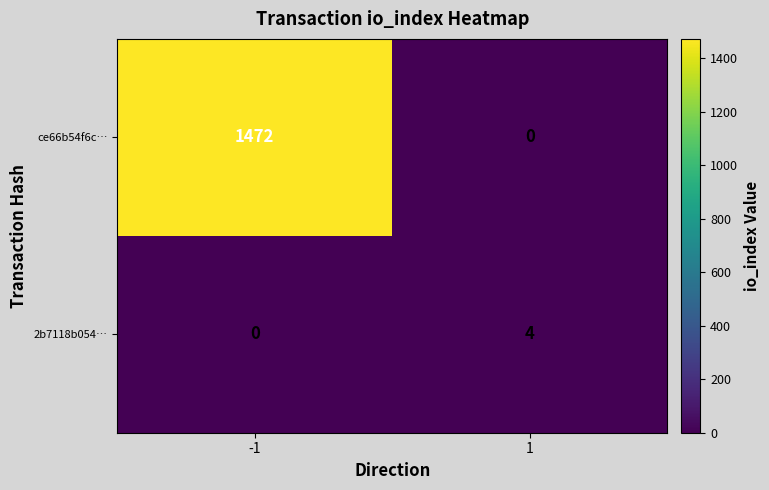

List the series in order of their overall mean, highest first.

ce66b54f6c…, 2b7118b054…